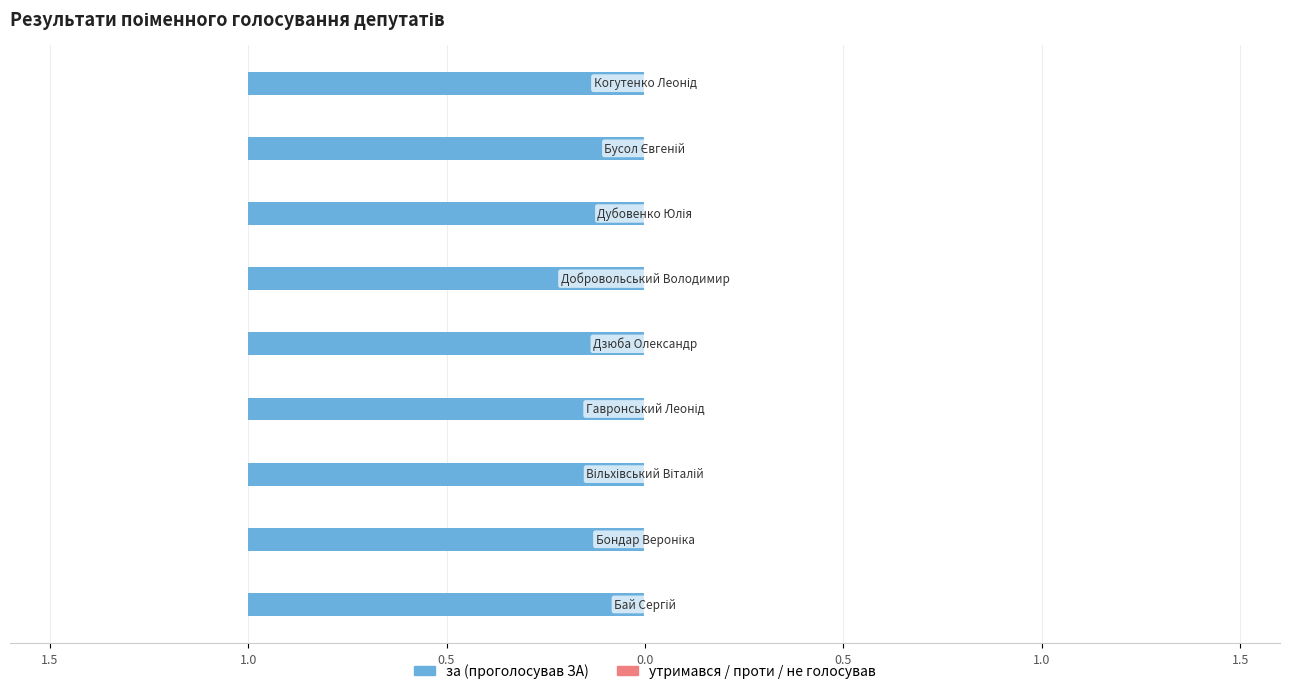

What is the maximum value for за (проголосував ЗА)?

1